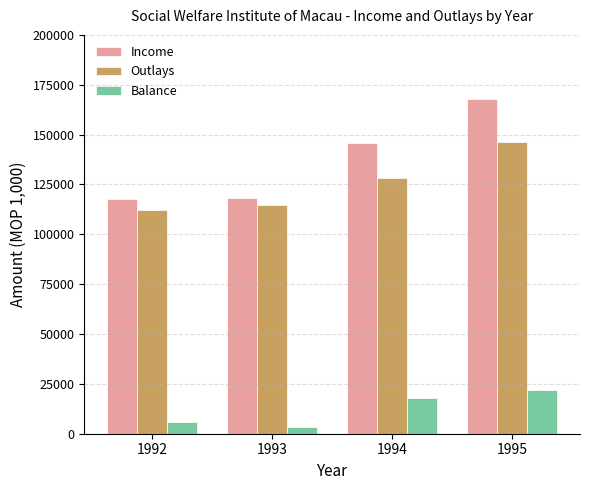

How many groups of bars are there?

4